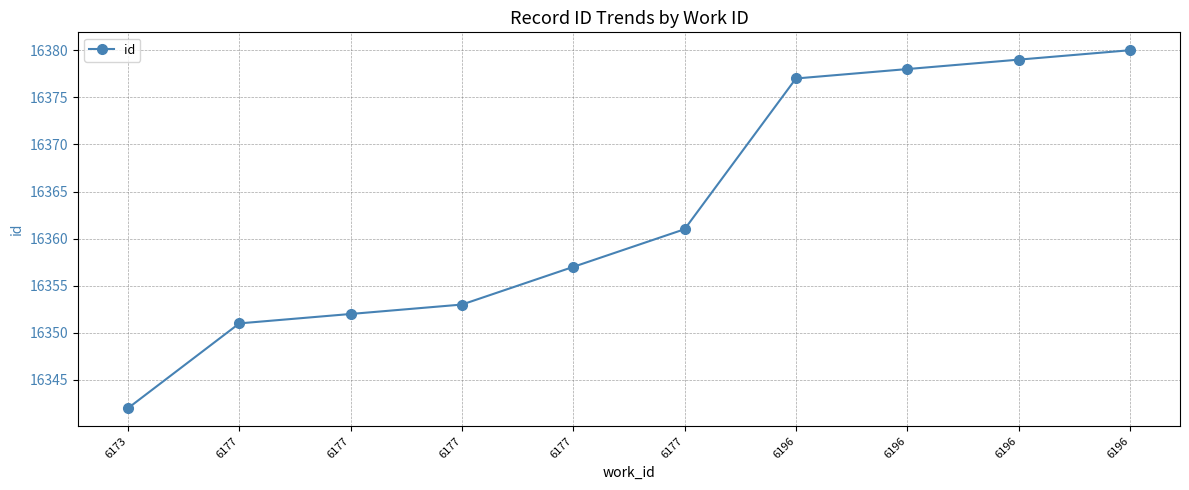

How many lines are shown in the chart?

1